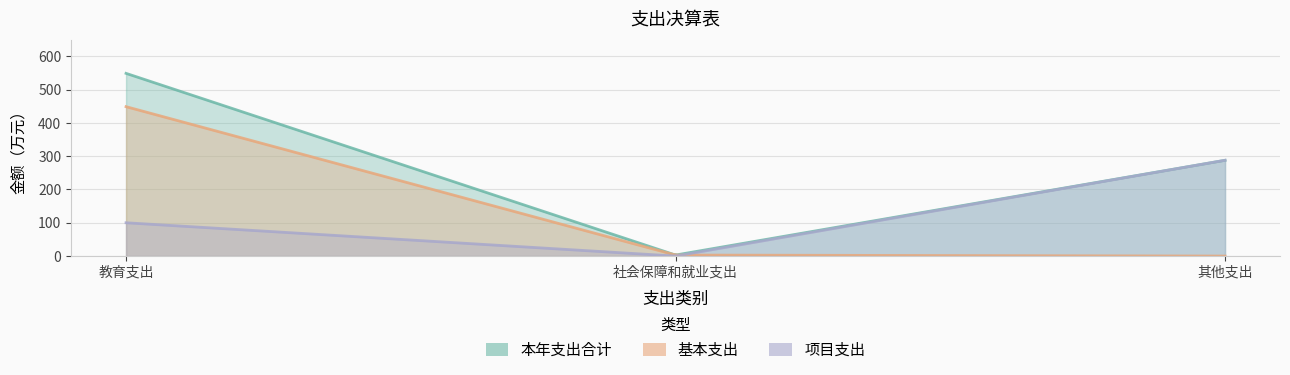

True or false: 本年支出合计 has a value of 58.7 at 其他支出.

False